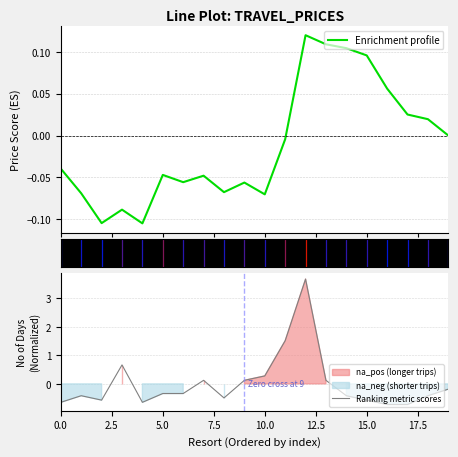

True or false: Ranking metric scores has a value of 0.1 at 10.0.

False